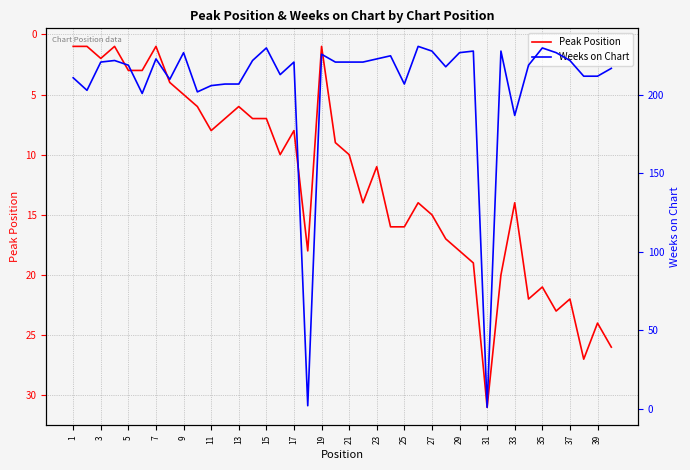

How many times do Weeks on Chart and Peak Position cross each other?

4